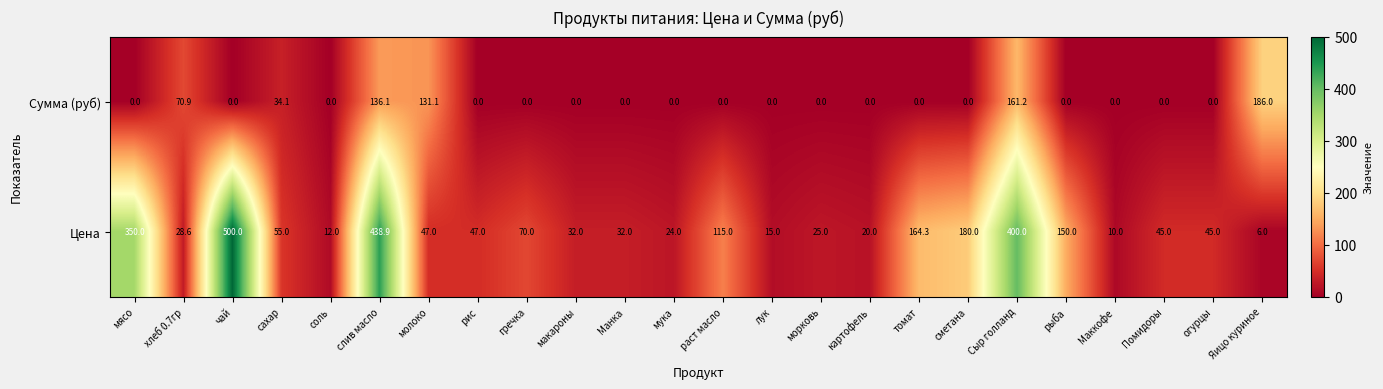

What is the maximum value for Сумма (руб)?

186.0